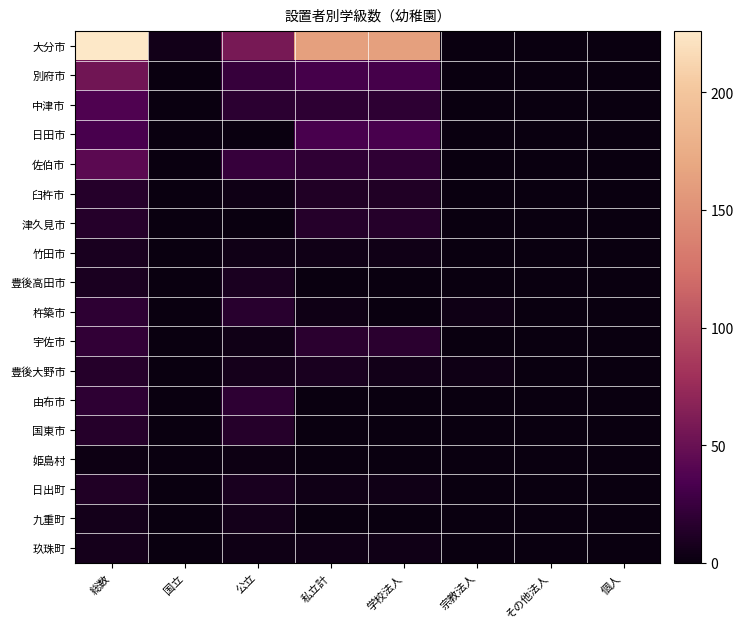

Reading left to right, list all the values displayed in this chart.

大分市: 総数=226	国立=5	公立=58	私立計=163	学校法人=163	宗教法人=0	その他法人=0	個人=0
別府市: 総数=54	国立=0	公立=23	私立計=31	学校法人=31	宗教法人=0	その他法人=0	個人=0
中津市: 総数=37	国立=0	公立=18	私立計=19	学校法人=19	宗教法人=0	その他法人=0	個人=0
日田市: 総数=33	国立=0	公立=0	私立計=33	学校法人=33	宗教法人=0	その他法人=0	個人=0
佐伯市: 総数=43	国立=0	公立=23	私立計=20	学校法人=20	宗教法人=0	その他法人=0	個人=0
臼杵市: 総数=15	国立=0	公立=3	私立計=12	学校法人=12	宗教法人=0	その他法人=0	個人=0
津久見市: 総数=15	国立=0	公立=0	私立計=15	学校法人=15	宗教法人=0	その他法人=0	個人=0
竹田市: 総数=8	国立=0	公立=4	私立計=4	学校法人=4	宗教法人=0	その他法人=0	個人=0
豊後高田市: 総数=9	国立=0	公立=9	私立計=0	学校法人=0	宗教法人=0	その他法人=0	個人=0
杵築市: 総数=19	国立=0	公立=16	私立計=3	学校法人=0	宗教法人=3	その他法人=0	個人=0
宇佐市: 総数=21	国立=0	公立=4	私立計=17	学校法人=17	宗教法人=0	その他法人=0	個人=0
豊後大野市: 総数=15	国立=0	公立=7	私立計=8	学校法人=5	宗教法人=3	その他法人=0	個人=0
由布市: 総数=19	国立=0	公立=19	私立計=0	学校法人=0	宗教法人=0	その他法人=0	個人=0
国東市: 総数=15	国立=0	公立=15	私立計=0	学校法人=0	宗教法人=0	その他法人=0	個人=0
姫島村: 総数=2	国立=0	公立=2	私立計=0	学校法人=0	宗教法人=0	その他法人=0	個人=0
日出町: 総数=12	国立=0	公立=8	私立計=4	学校法人=4	宗教法人=0	その他法人=0	個人=0
九重町: 総数=6	国立=0	公立=6	私立計=0	学校法人=0	宗教法人=0	その他法人=0	個人=0
玖珠町: 総数=7	国立=0	公立=3	私立計=4	学校法人=4	宗教法人=0	その他法人=0	個人=0